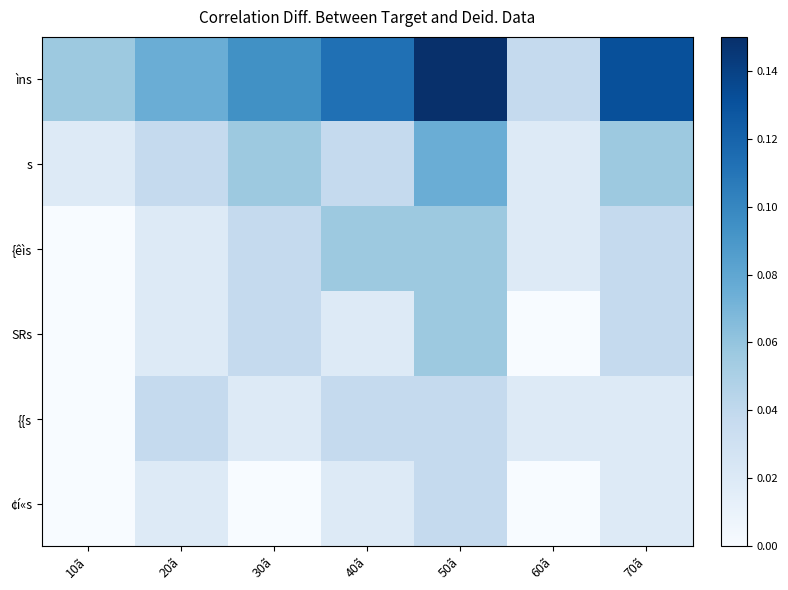

What is the total value across all series at 50ã?

0.4